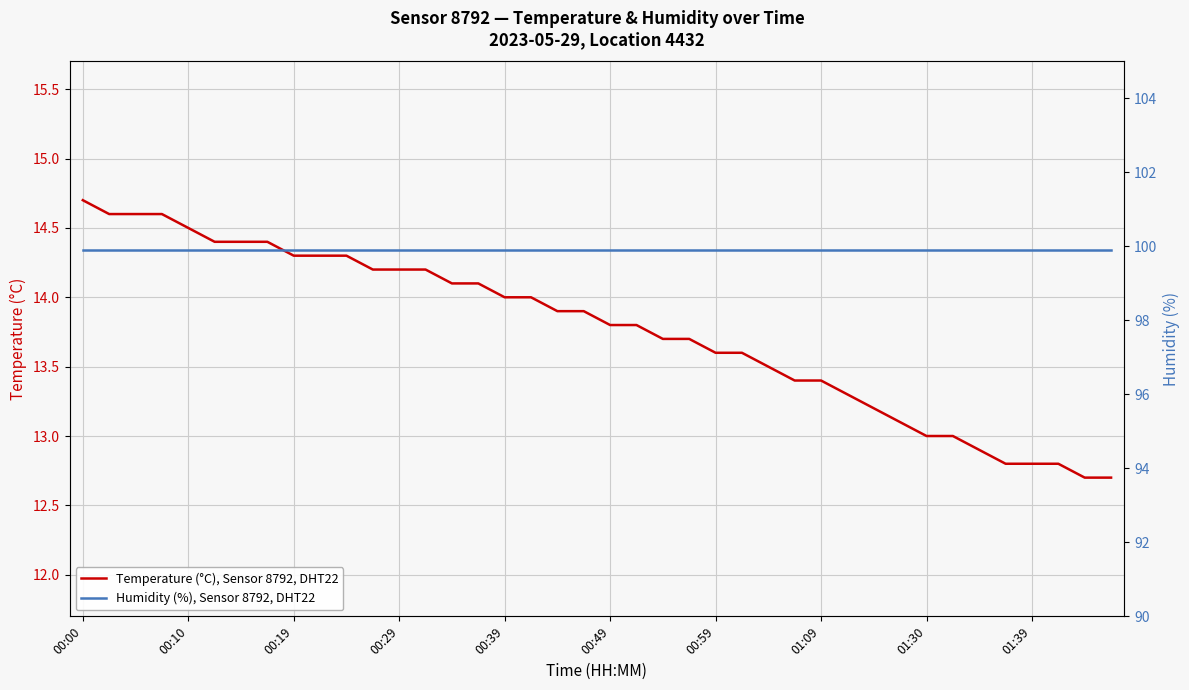

Which series has the largest total across all categories?

Humidity (%), Sensor 8792, DHT22